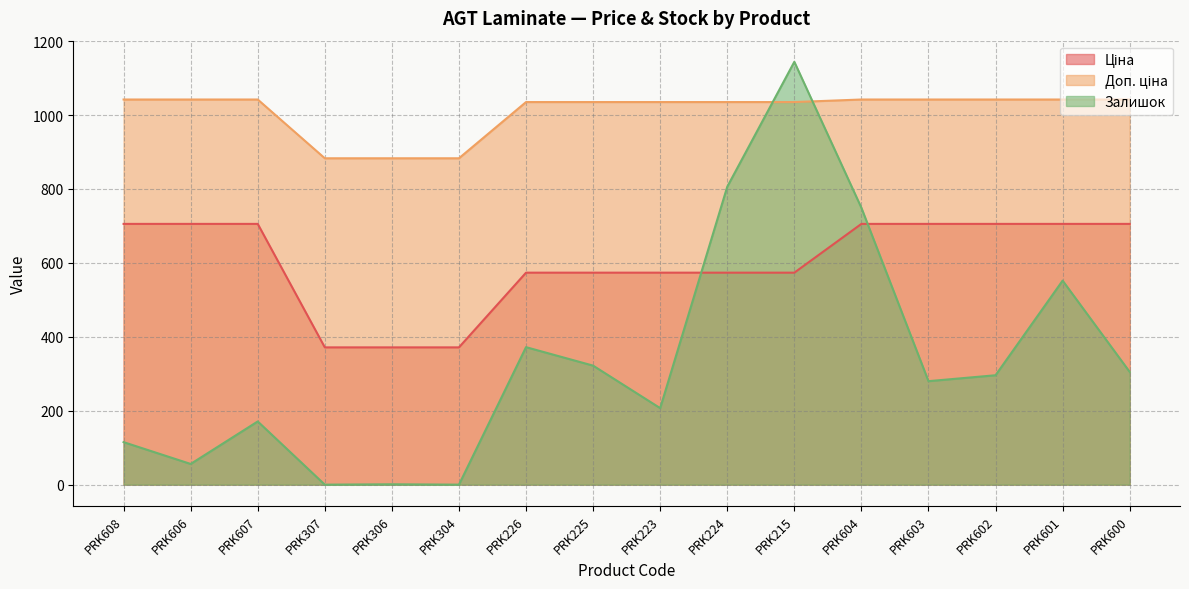

Reading left to right, transcribe all the data shown in this chart.

Ціна: 705.5	705.5	705.5	371.4	371.4	371.4	573.5	573.5	573.5	573.5	573.5	705.5	705.5	705.5	705.5	705.5
Доп. ціна: 1042.0	1042.0	1042.0	883.0	883.0	883.0	1035.1	1035.1	1035.1	1035.1	1035.1	1042.0	1042.0	1042.0	1042.0	1042.0
Залишок: 115.0	56.0	171.0	0.0	1.0	0.0	372.0	322.0	207.0	806.0	1144.0	749.0	280.0	296.0	552.0	305.0